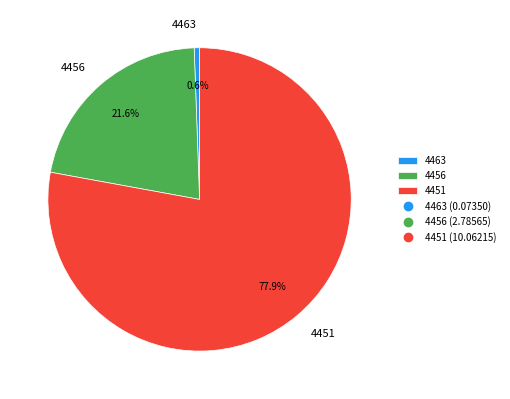

What is the majority slice?

4451